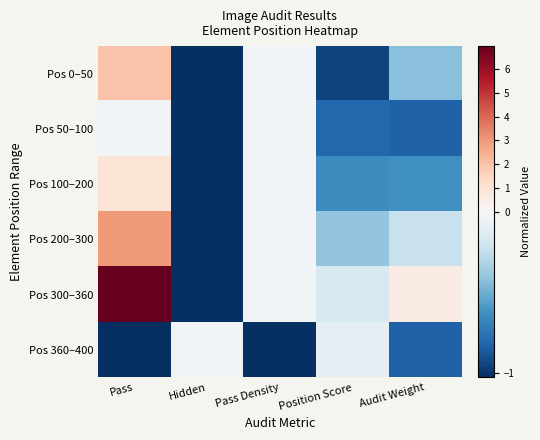

Which series has the largest range (max minus min)?

Pos 300–360